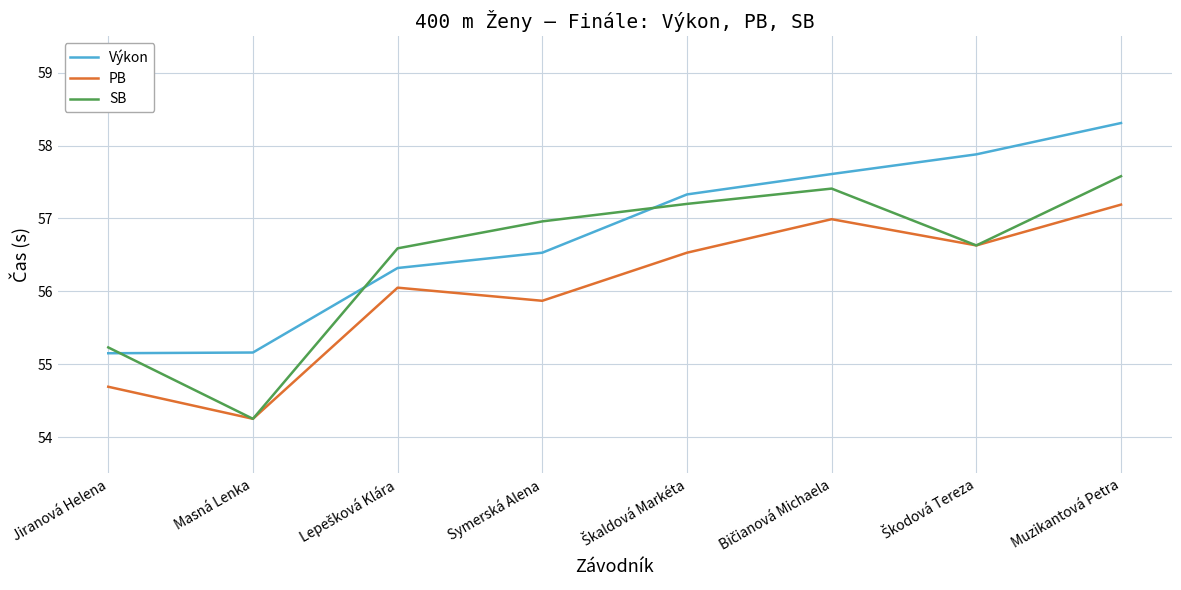

The PB series shows 57.2 at Muzikantová Petra. True or false?

True